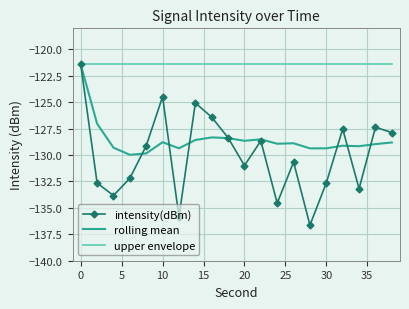

What is the minimum value shown in the chart?

-136.6